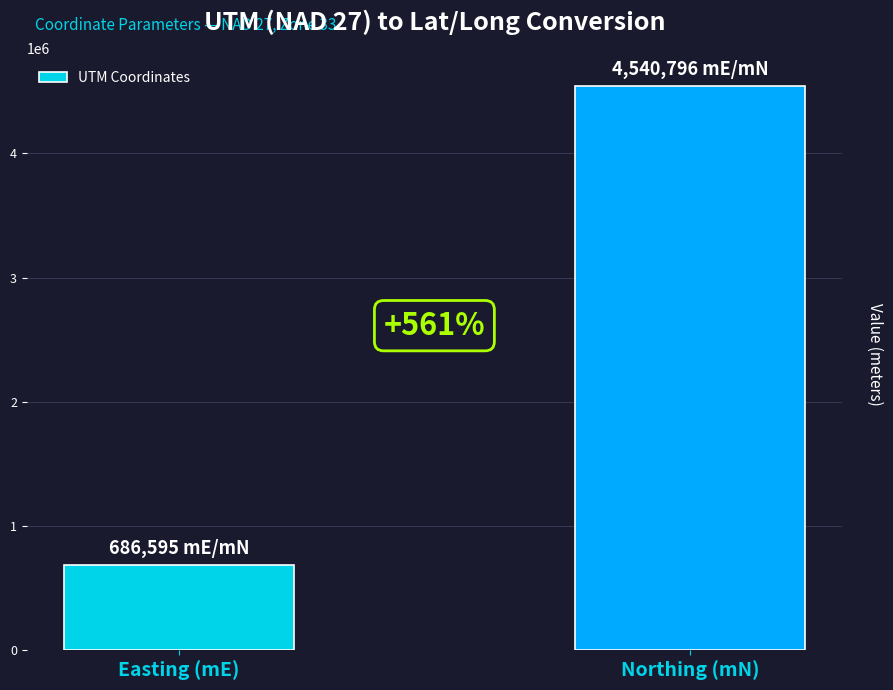

Reading left to right, transcribe all the data shown in this chart.

686595	4540796